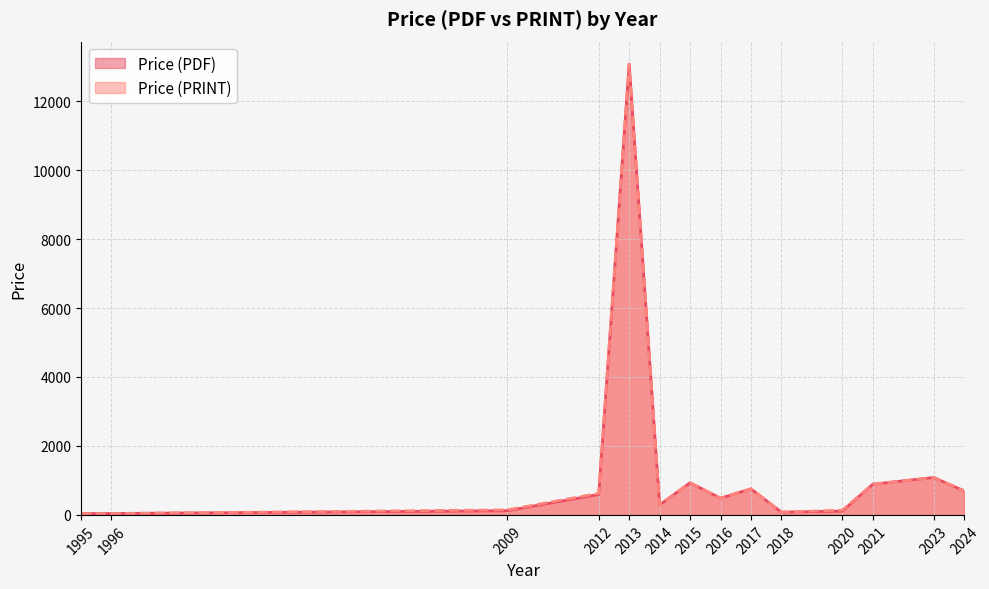

True or false: Price (PDF) has more than 1 points higher than both neighbors.

True